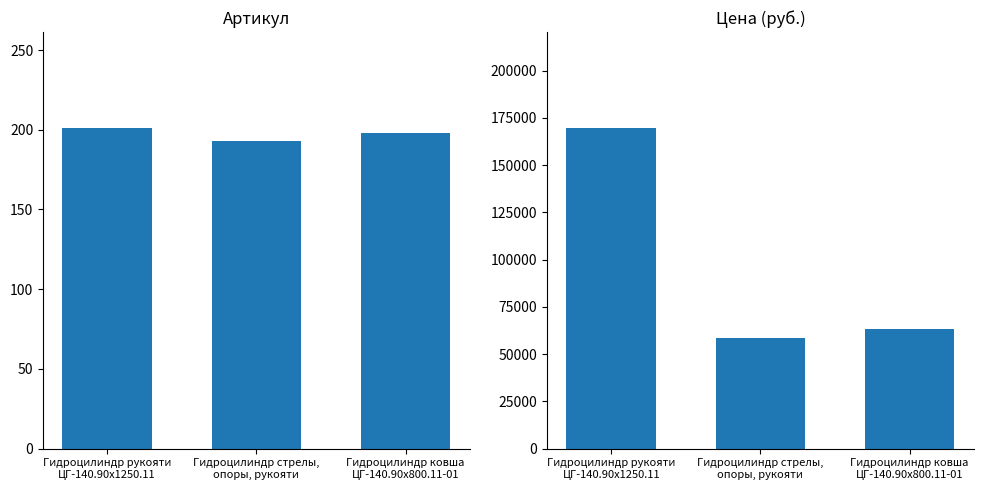

Reading left to right, what are all the values shown in this chart?

Артикул: 201	193	198
Цена: 169603	58799	63517